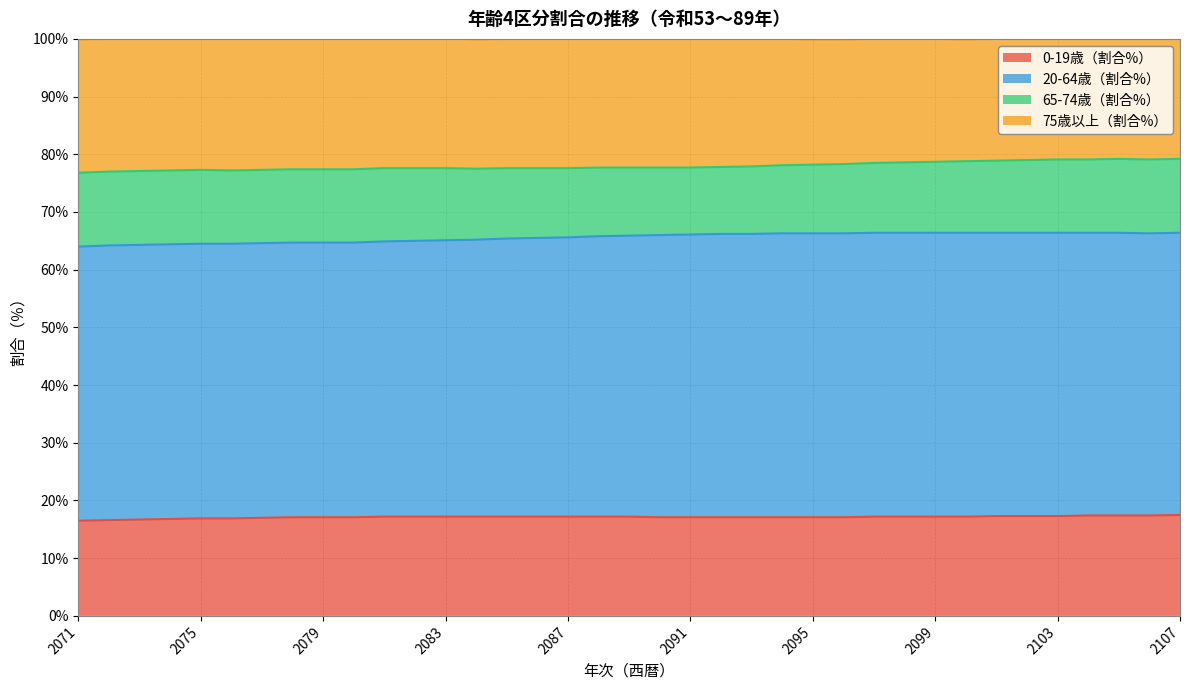

What is the maximum value for 0-19歳（割合%）?

17.5